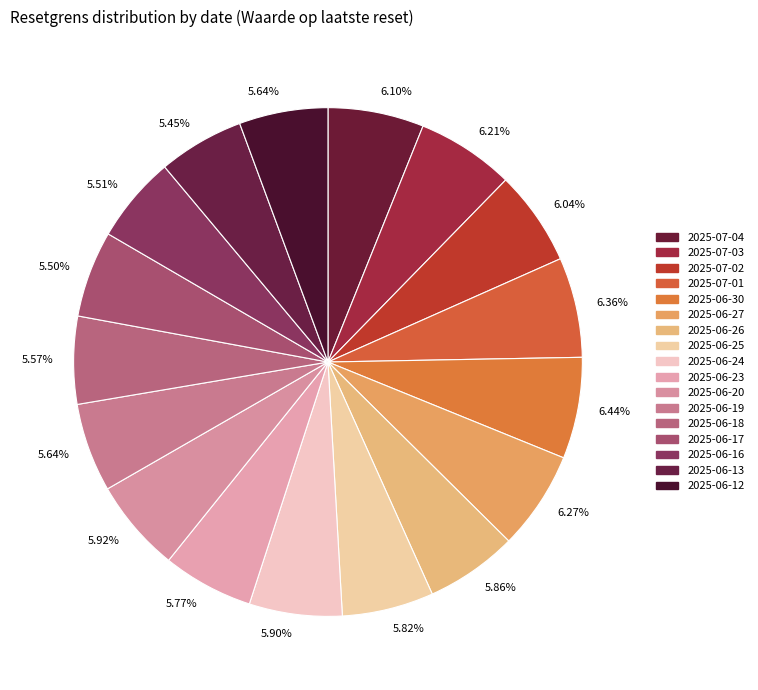

Rank the categories by value from lowest to highest.

2025-06-13, 2025-06-17, 2025-06-16, 2025-06-18, 2025-06-19, 2025-06-12, 2025-06-23, 2025-06-25, 2025-06-26, 2025-06-24, 2025-06-20, 2025-07-02, 2025-07-04, 2025-07-03, 2025-06-27, 2025-07-01, 2025-06-30